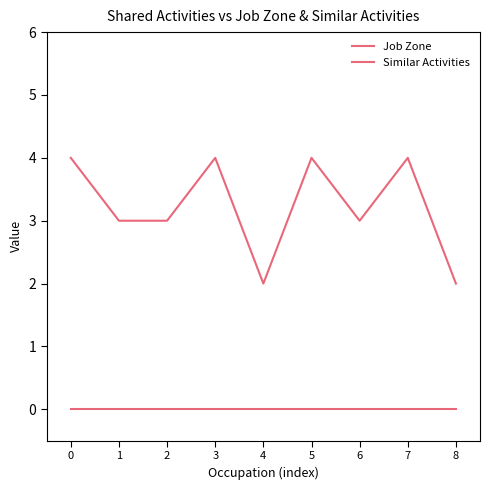

Does the chart have visible grid lines?

No